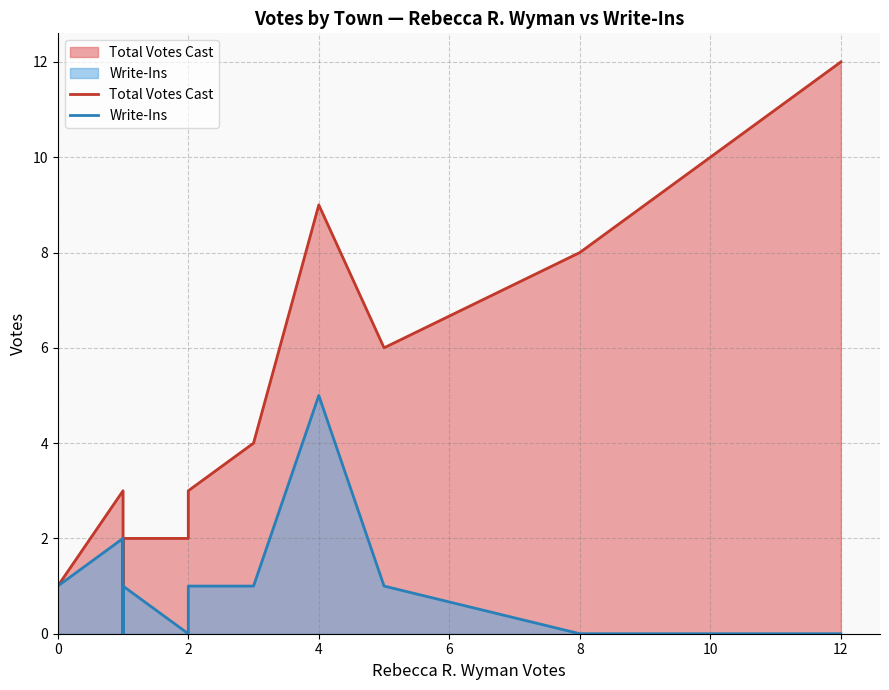

Count the number of data series in this chart.

2